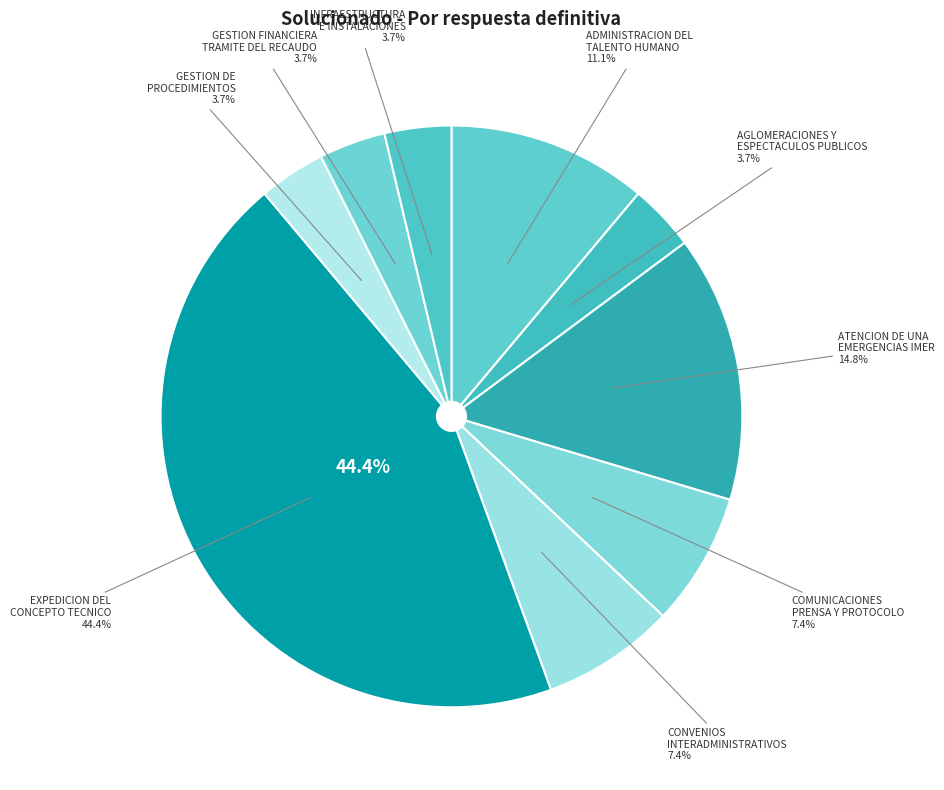

How many segments does this pie chart have?

9